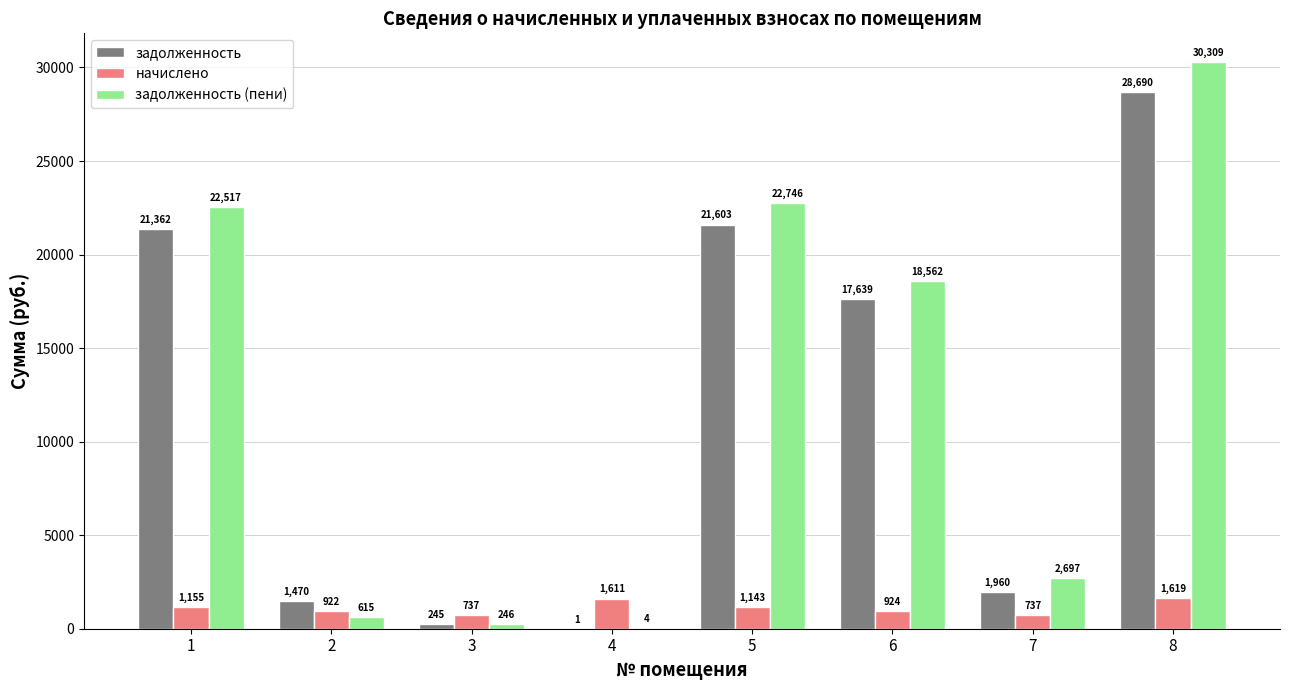

At which category is the sum across all series the highest?

8